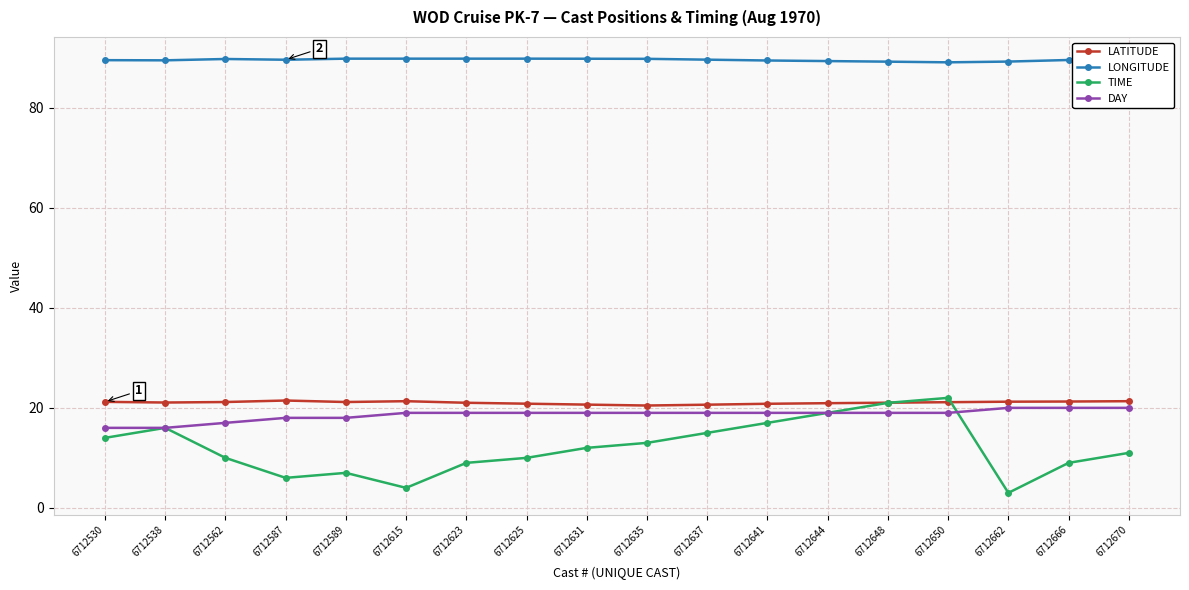

Reading right to left, transcribe all the data shown in this chart.

LATITUDE: 6712670=21.3	6712666=21.3	6712662=21.2	6712650=21.1	6712648=21.0	6712644=20.9	6712641=20.8	6712637=20.6	6712635=20.5	6712631=20.6	6712625=20.8	6712623=21.0	6712615=21.3	6712589=21.2	6712587=21.5	6712562=21.2	6712538=21.1	6712530=21.2
LONGITUDE: 6712670=89.8	6712666=89.6	6712662=89.2	6712650=89.1	6712648=89.2	6712644=89.3	6712641=89.5	6712637=89.6	6712635=89.8	6712631=89.8	6712625=89.8	6712623=89.8	6712615=89.8	6712589=89.8	6712587=89.6	6712562=89.8	6712538=89.5	6712530=89.5
TIME: 6712670=11.0	6712666=9.0	6712662=3.0	6712650=22.0	6712648=21.0	6712644=19.0	6712641=17.0	6712637=15.0	6712635=13.0	6712631=12.0	6712625=10.0	6712623=9.0	6712615=4.0	6712589=7.0	6712587=6.0	6712562=10.0	6712538=16.0	6712530=14.0
DAY: 6712670=20.0	6712666=20.0	6712662=20.0	6712650=19.0	6712648=19.0	6712644=19.0	6712641=19.0	6712637=19.0	6712635=19.0	6712631=19.0	6712625=19.0	6712623=19.0	6712615=19.0	6712589=18.0	6712587=18.0	6712562=17.0	6712538=16.0	6712530=16.0